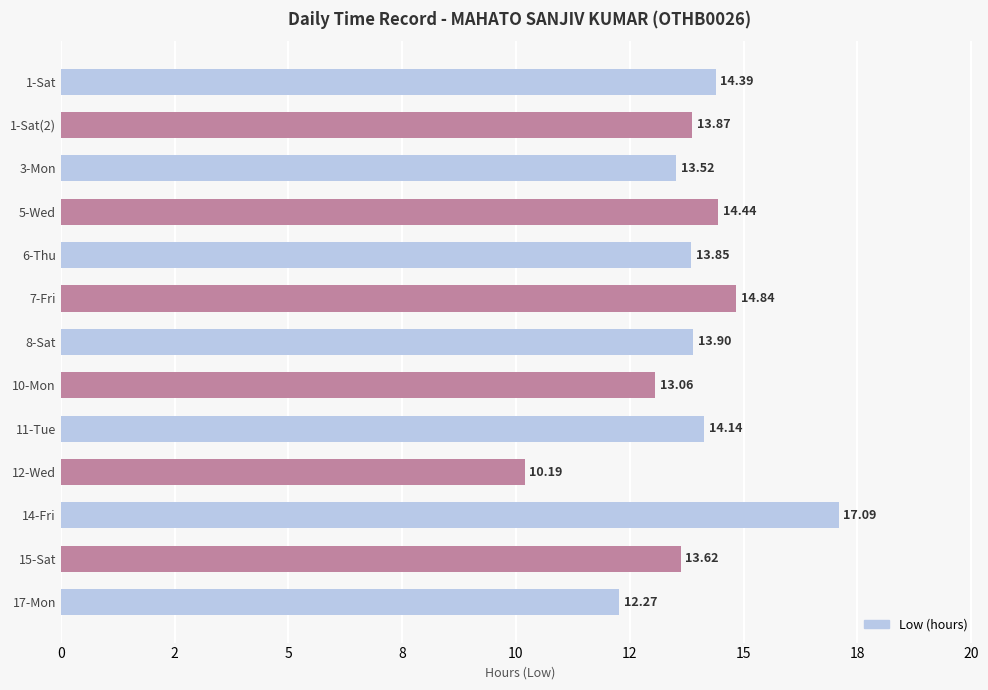

Rank the categories by value from highest to lowest.

14-Fri, 7-Fri, 5-Wed, 1-Sat, 11-Tue, 8-Sat, 1-Sat(2), 6-Thu, 15-Sat, 3-Mon, 10-Mon, 17-Mon, 12-Wed